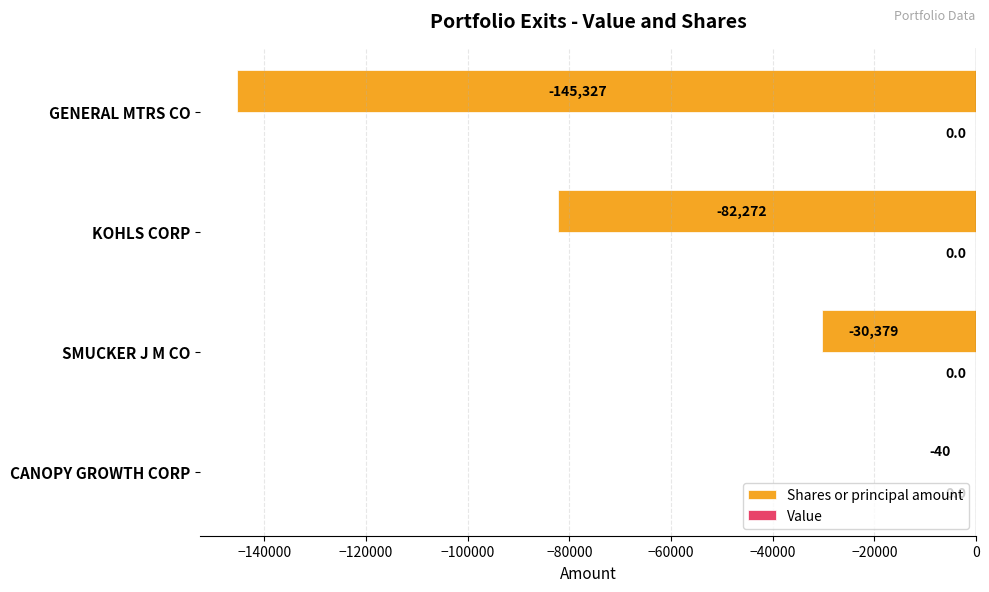

Which has a higher value, KOHLS CORP or SMUCKER J M CO?

SMUCKER J M CO